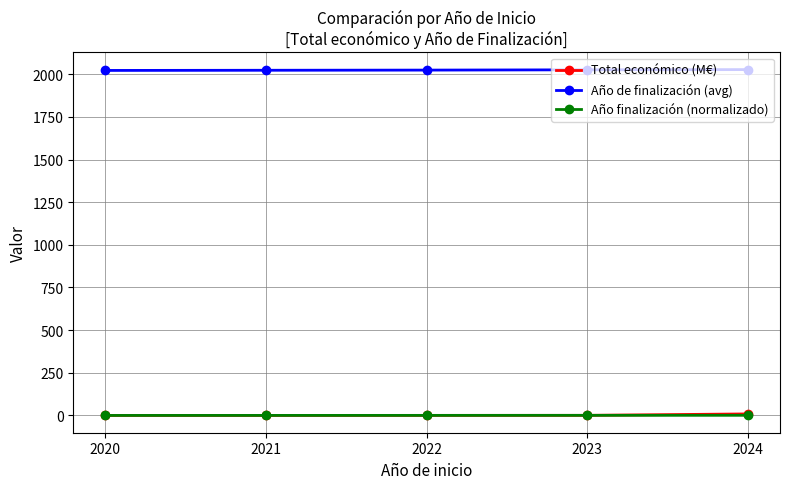

True or false: Año finalización (normalizado) and Año de finalización (avg) cross at least once.

False